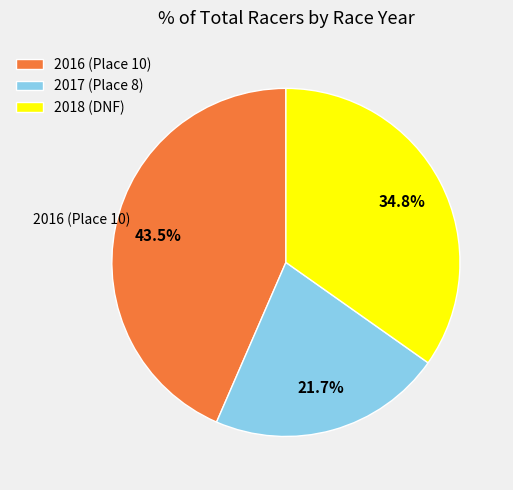

The 2018 (DNF) slice represents 35% of the pie. True or false?

True